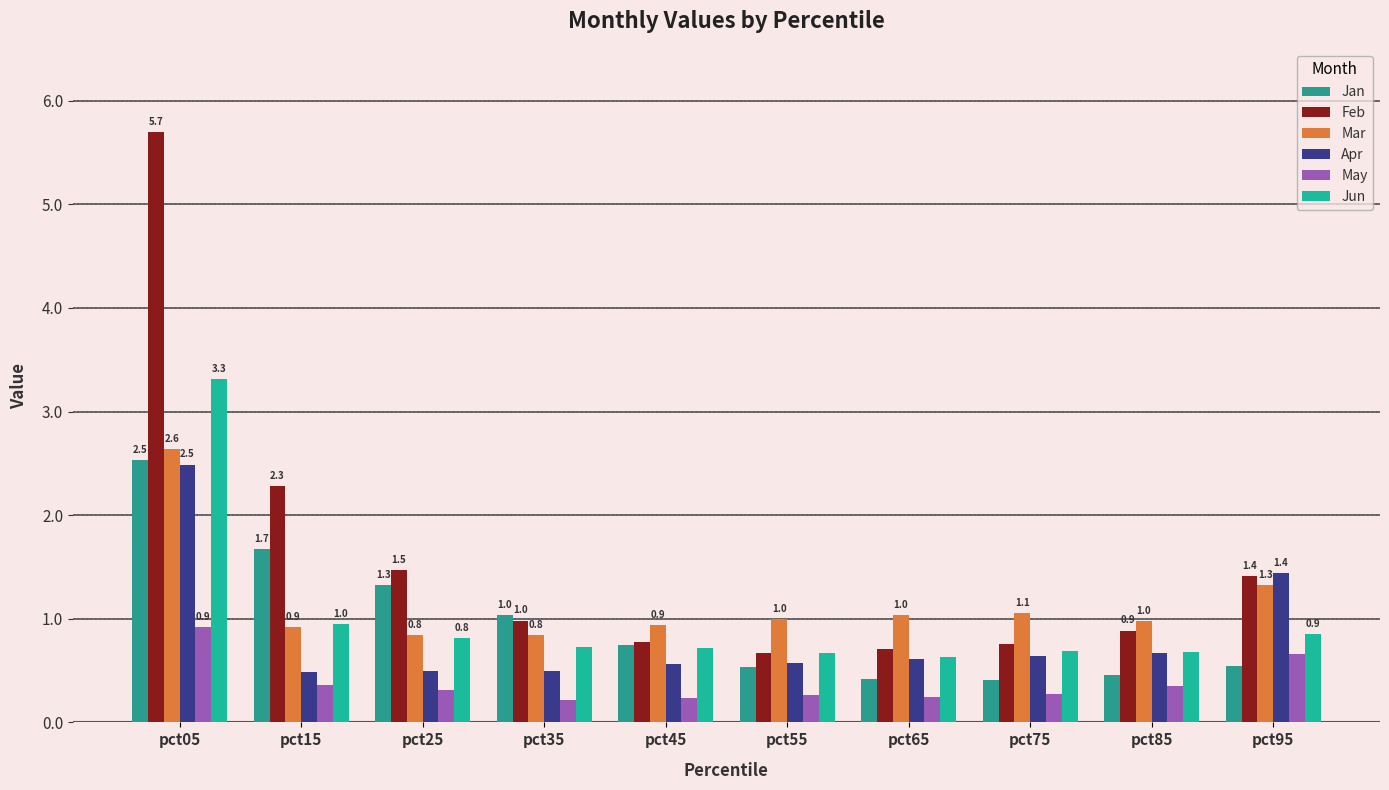

Rank the series by their maximum value, from lowest to highest.

May, Apr, Jan, Mar, Jun, Feb